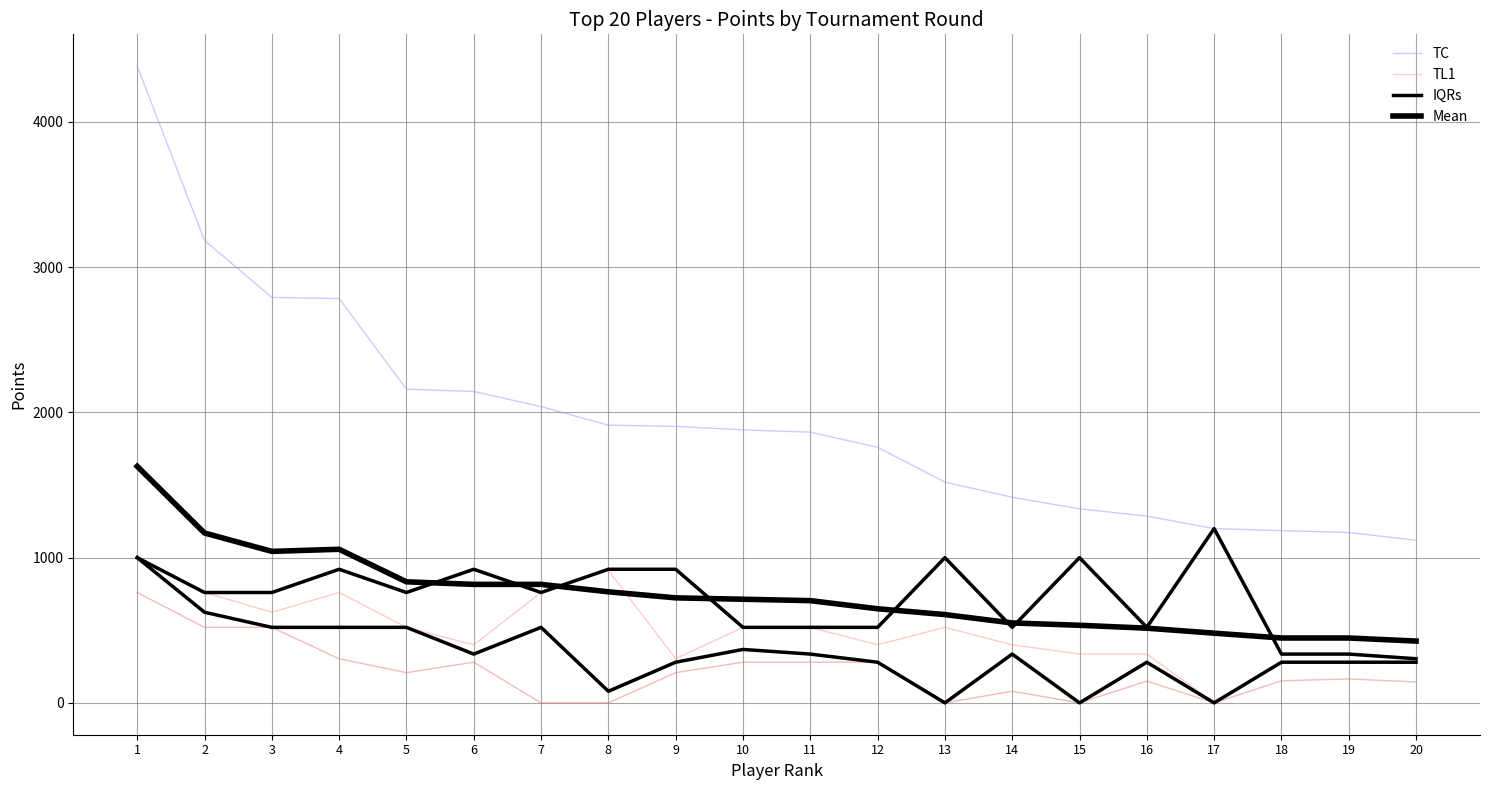

How many categories are shown in the chart?

20